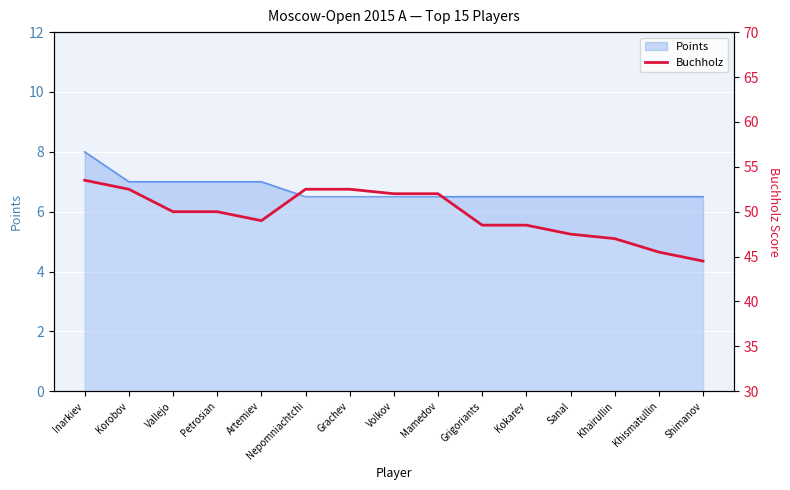

Reading right to left, extract all data points from this chart.

Shimanov=44.5	Khismatullin=45.5	Khairullin=47.0	Sanal=47.5	Kokarev=48.5	Grigoriants=48.5	Mamedov=52.0	Volkov=52.0	Grachev=52.5	Nepomniachtchi=52.5	Artemiev=49.0	Petrosian=50.0	Vallejo=50.0	Korobov=52.5	Inarkiev=53.5